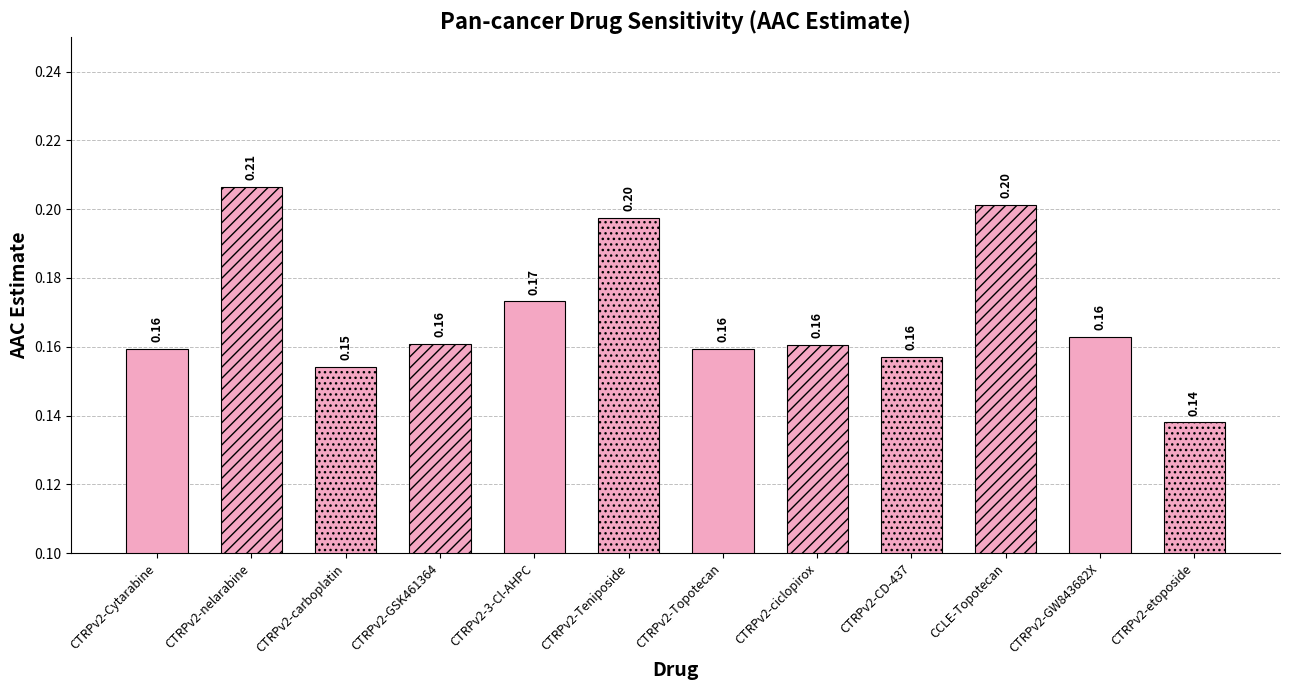

True or false: the data shows 0.2 at CTRPv2-CD-437.

False